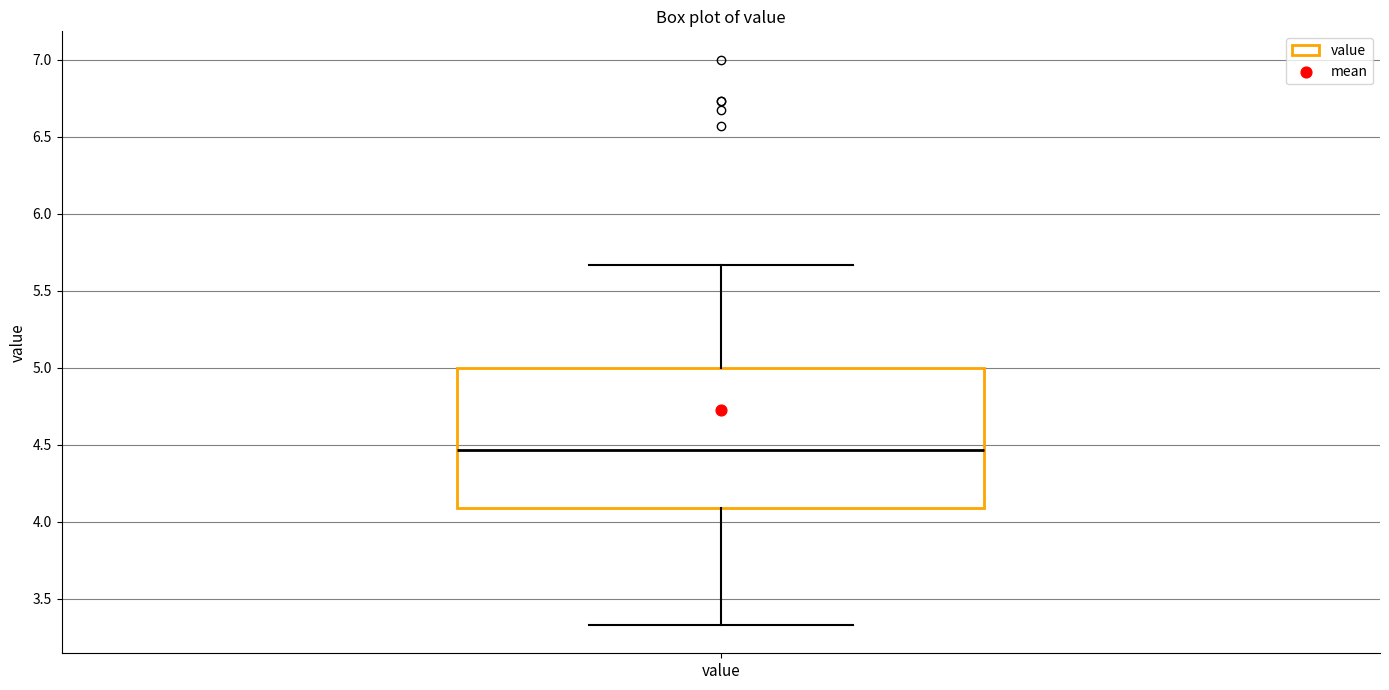

Where is the lower edge of the box for value on the y-axis? The values are not printed on the chart, so give them approximately, as read against the axis.

4.10